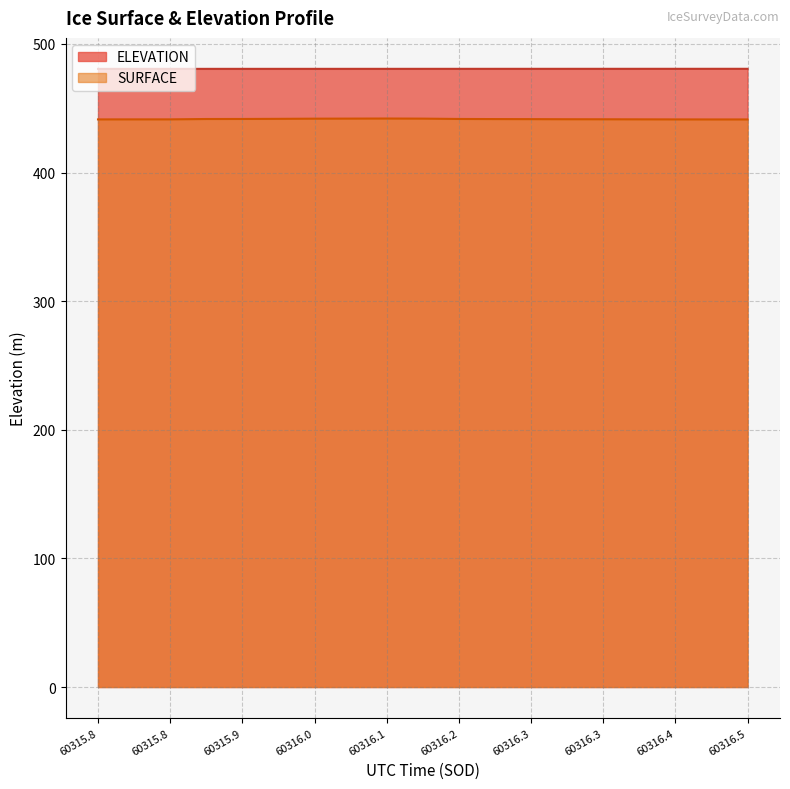

True or false: ELEVATION has a value of 156.9 at 60316.0533.

False